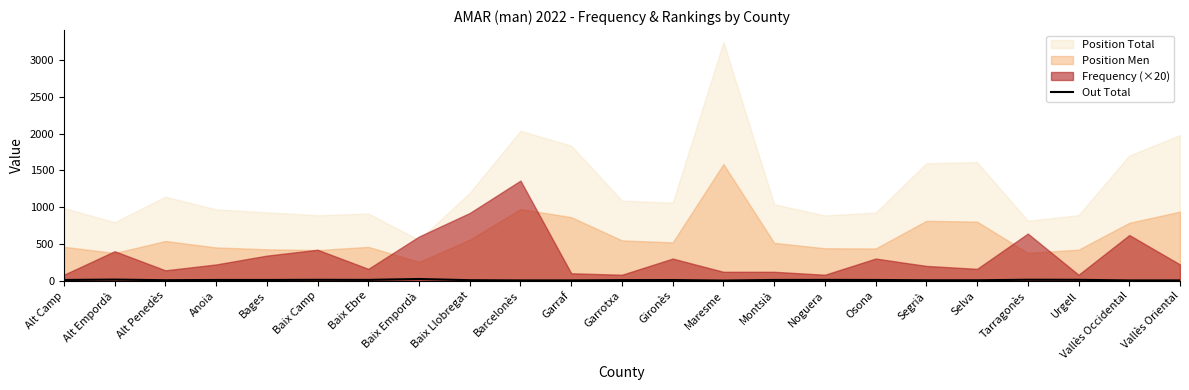

Reading left to right, extract all data points from this chart.

9	14	6	9	9	11	10	22	6	3	3	7	8	1	9	10	9	5	5	12	11	3	3